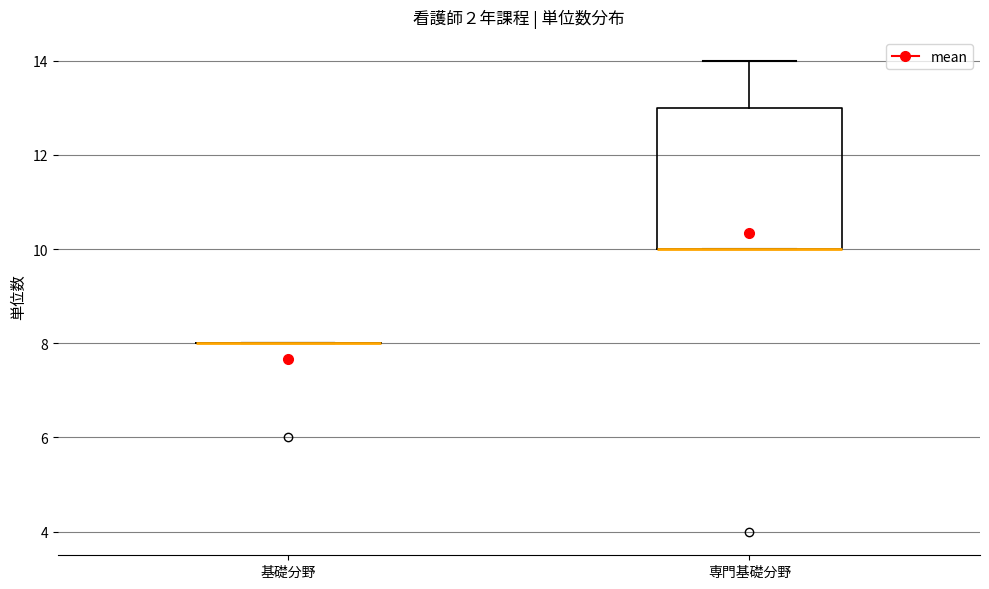

Comparing the boxes themselves (not the whiskers), which one is the tallest?

専門基礎分野